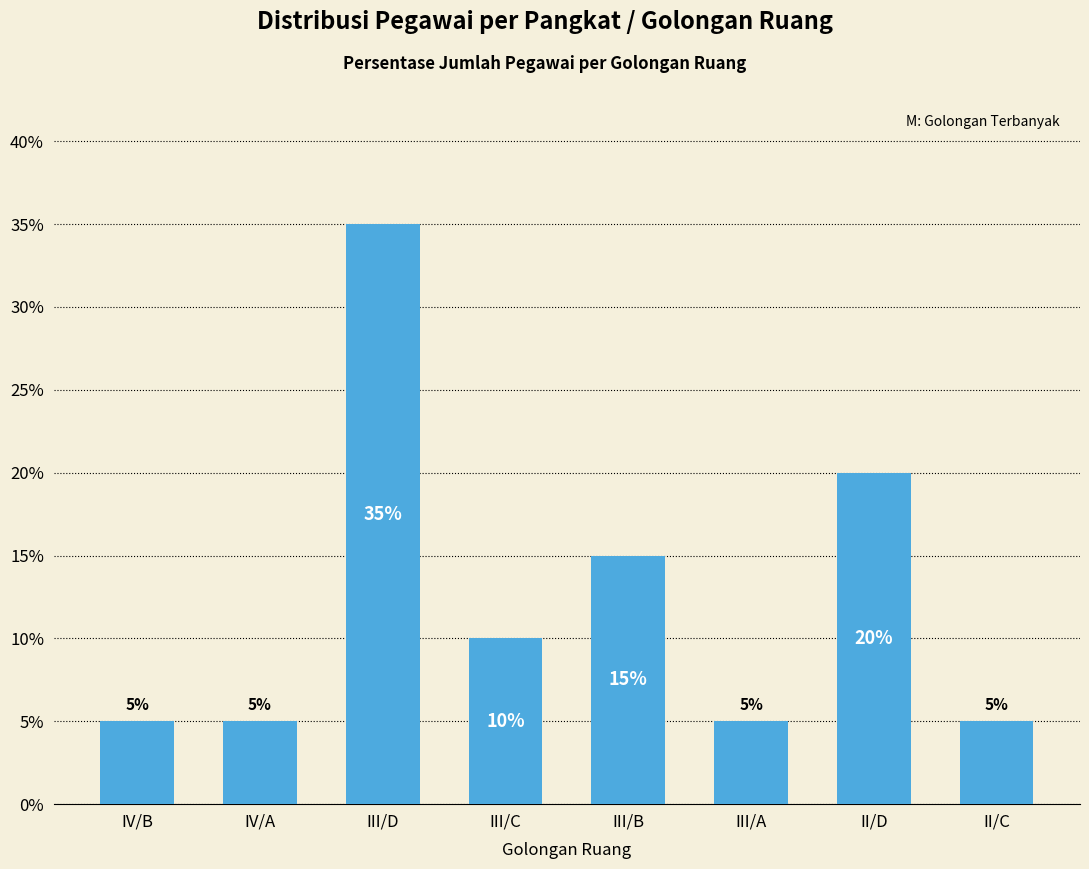

True or false: the data shows 24 at III/B.

False